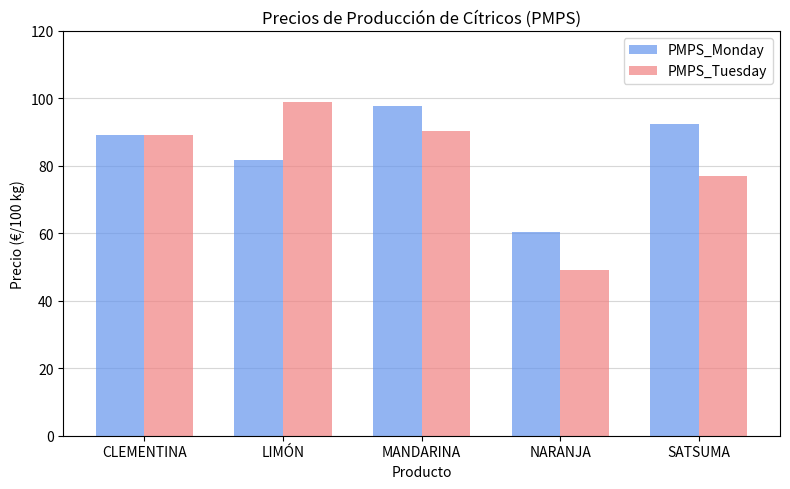

What is the average value of the PMPS_Tuesday series?

80.9